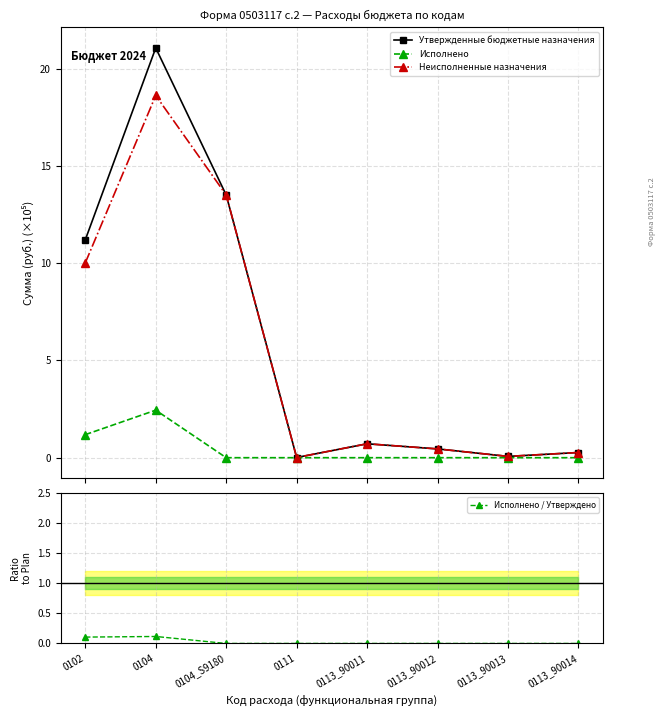

At which category is the sum across all series the highest?

0104